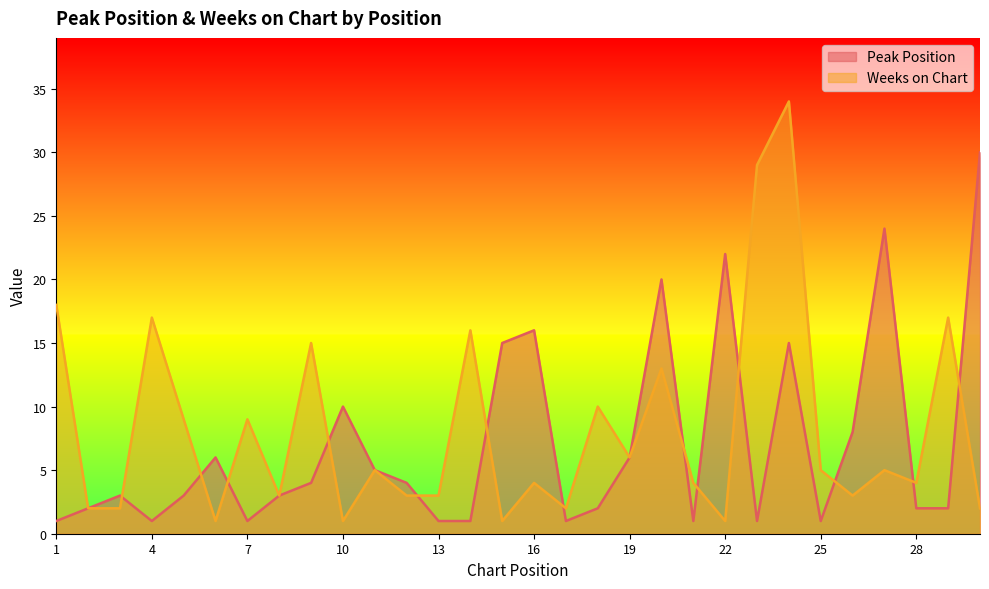

Which label corresponds to the largest value in the chart?

24